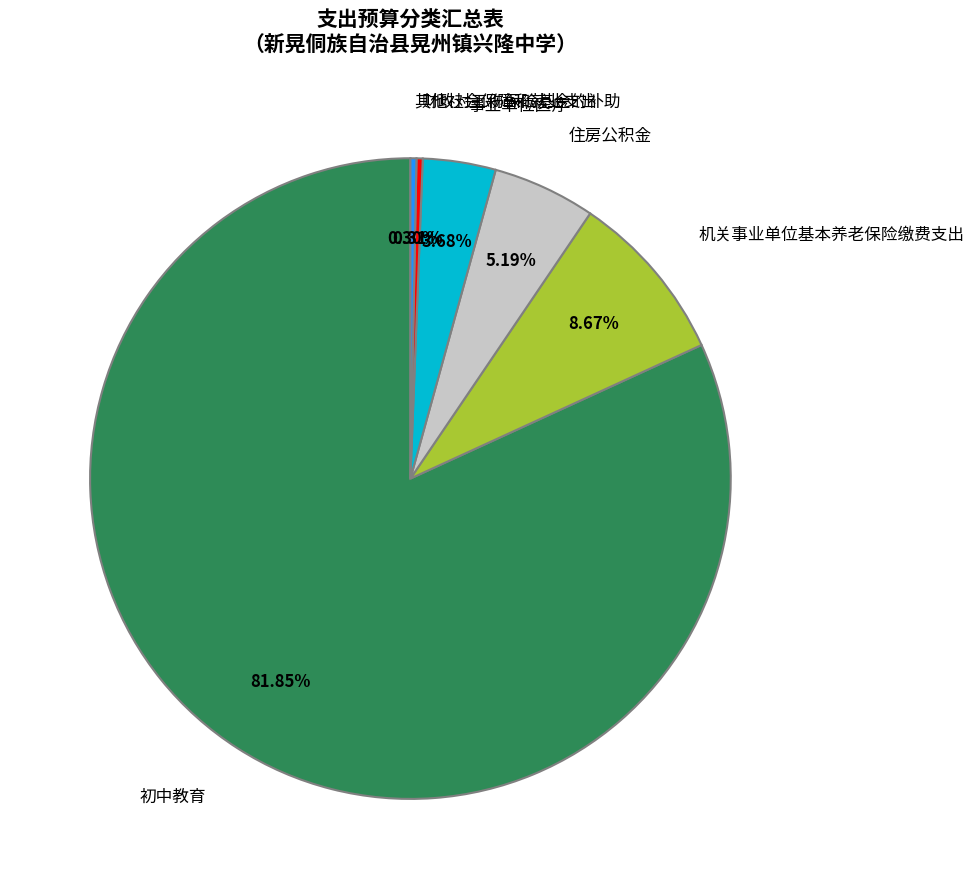

To the nearest percent, what is the difference between the largest and smallest slice percentages?

82%